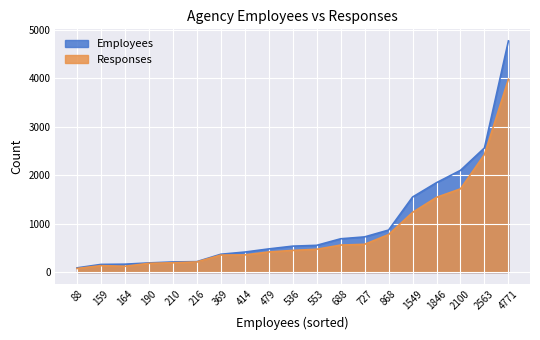

True or false: Responses and Employees intersect in this chart.

False